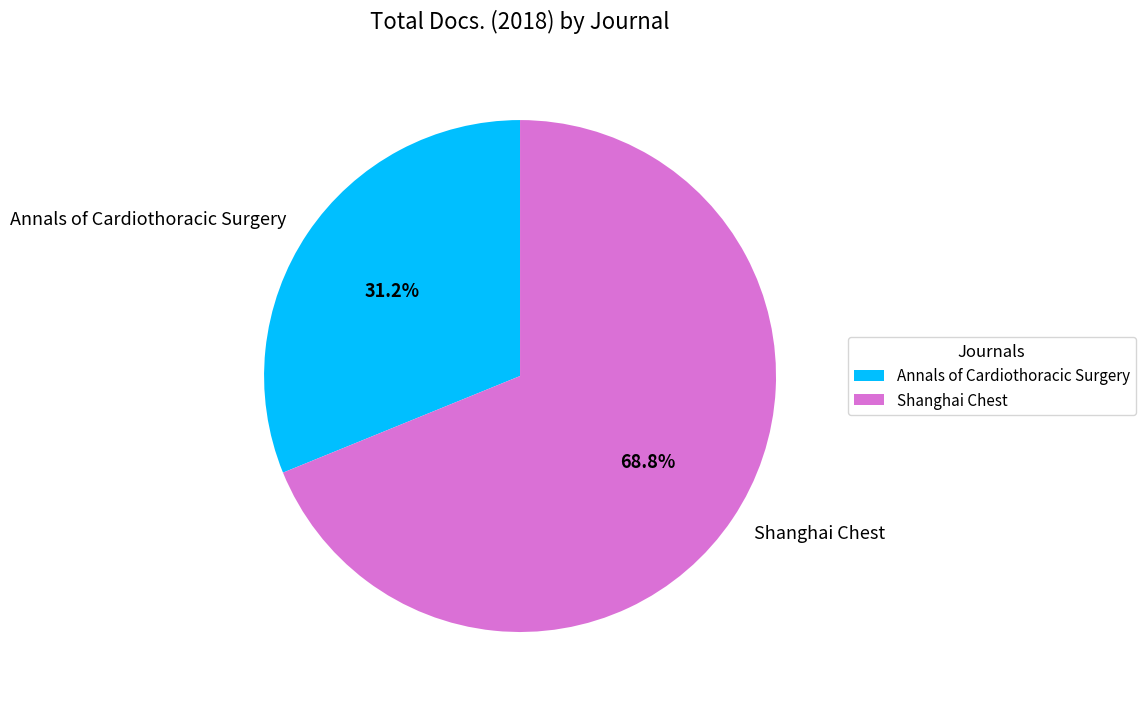

Between Annals of Cardiothoracic Surgery and Shanghai Chest, which is larger?

Shanghai Chest